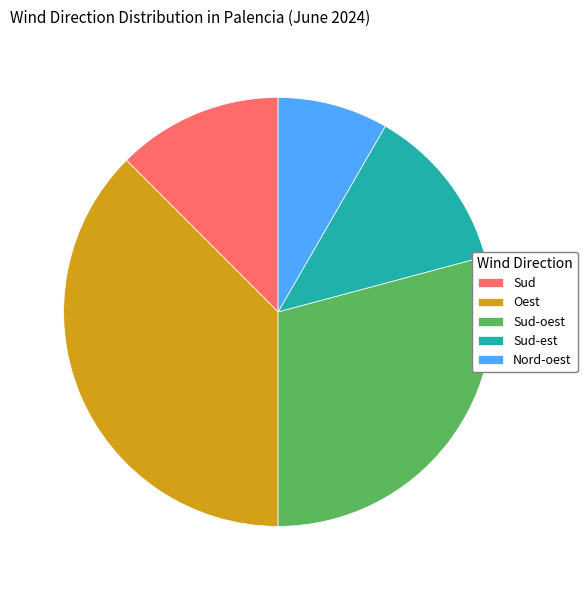

Do Oest and Sud-oest together represent more than half of the pie?

Yes